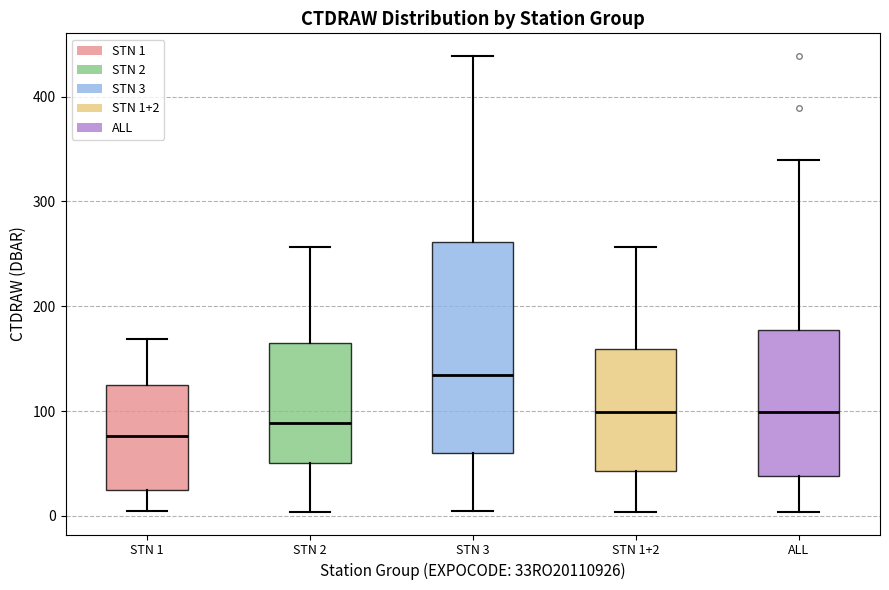

Reading left to right, read every box against the y-axis: the position of its median line, the range the box covers, and the ends of its whiskers. The values are not printed on the chart, so give them approximately, as read against the axis.

STN 1: median 80, box 30 to 130, whiskers 0 to 170
STN 2: median 90, box 50 to 170, whiskers 0 to 260
STN 3: median 130, box 60 to 260, whiskers 0 to 440
STN 1+2: median 100, box 40 to 160, whiskers 0 to 260
ALL: median 100, box 40 to 180, whiskers 0 to 340